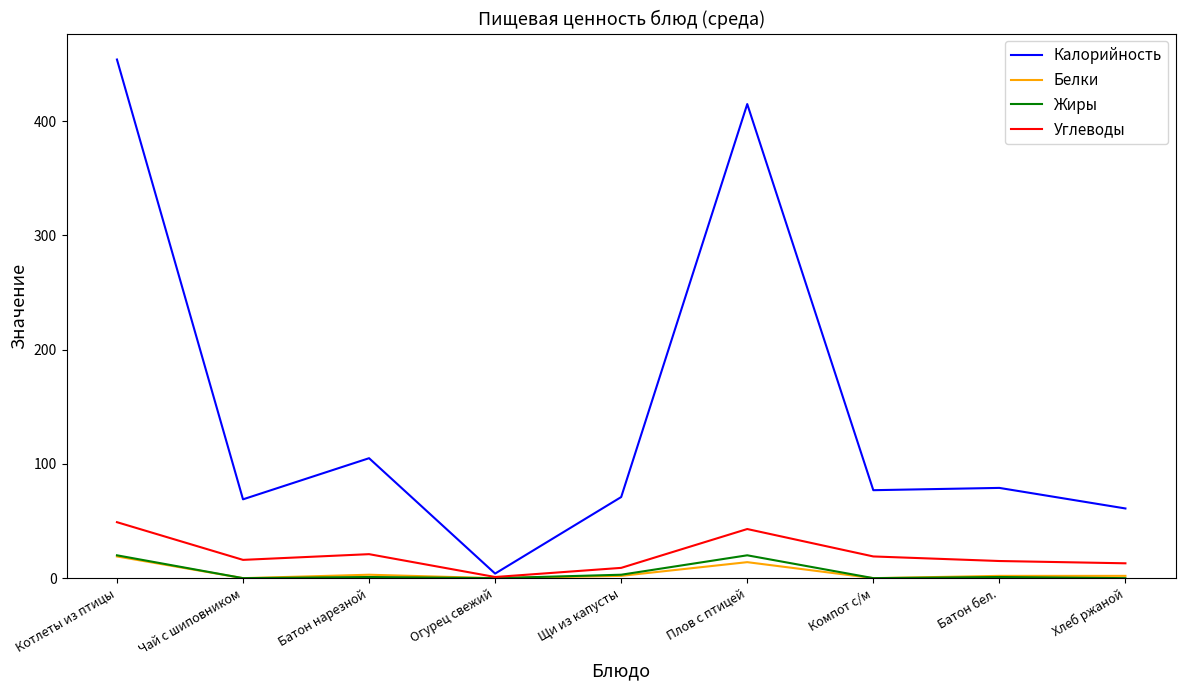

What is the sum of the Белки values at Чай с шиповником and Хлеб ржаной?

2